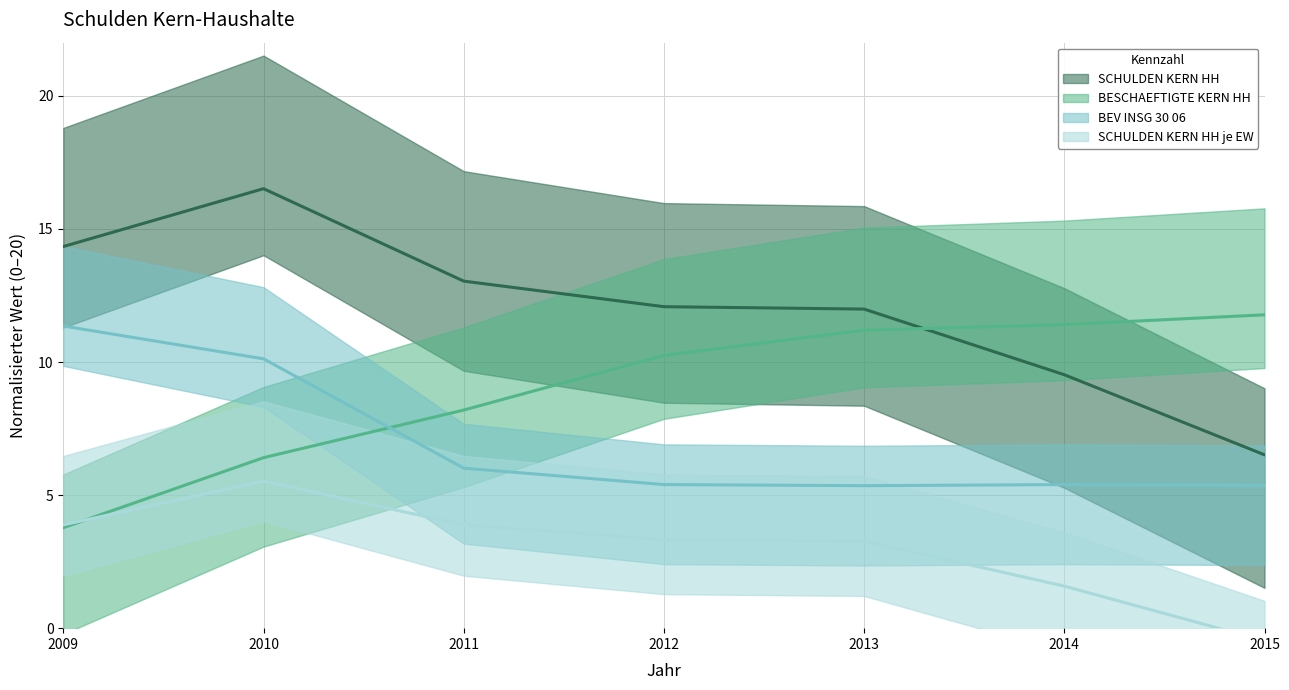

Between which two adjacent categories do BEV INSG 30 06 (trend) and BESCHAEFTIGTE KERN HH (trend) first intersect?

2010 and 2011